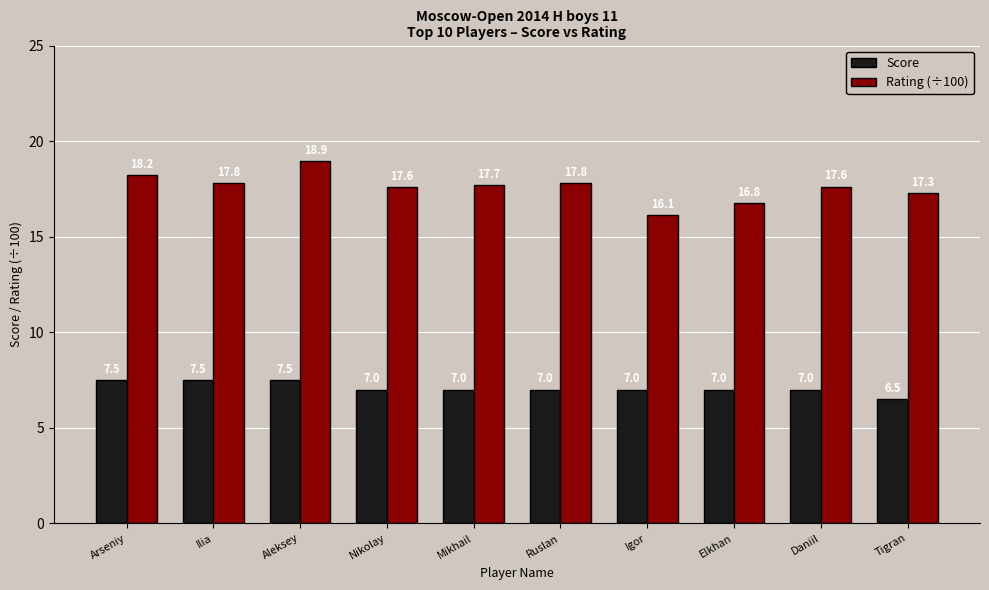

Where does the Rating (÷100) series first go above 17?

Arseniy